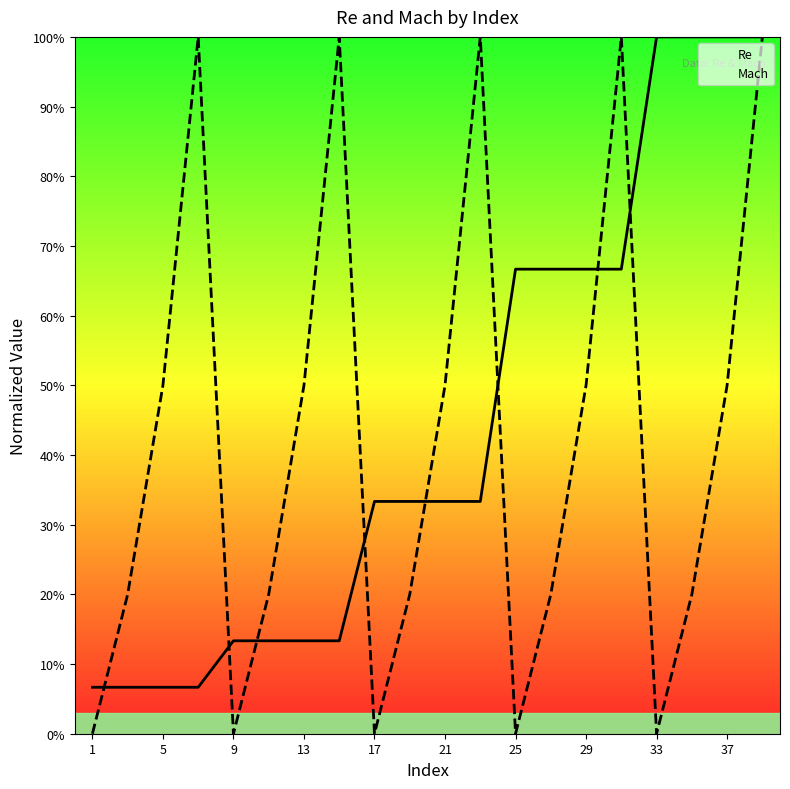

What is the difference between the maximum and minimum values in the Mach series?

1.0